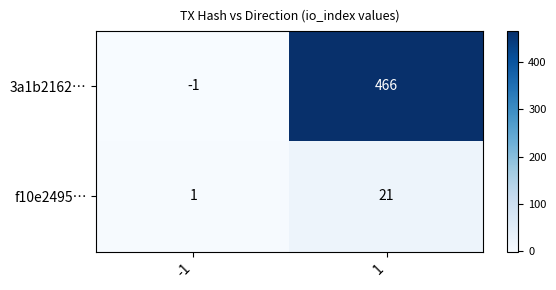

How many negative values does the 3a1b2162… series have?

1